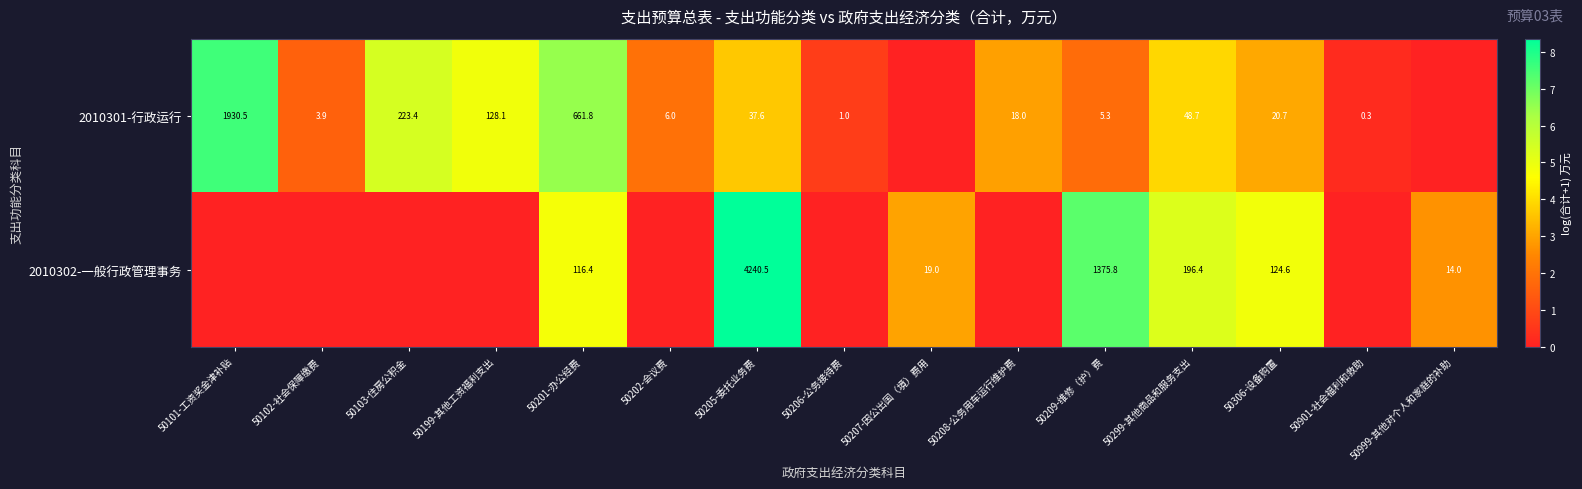

Is it true that 2010301-行政运行 equals 20.7 at 50306-设备购置?

True